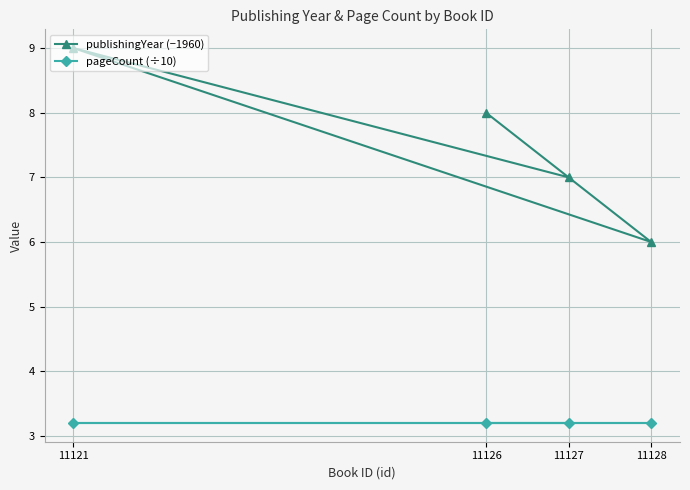

At 11126, list the series in order from largest to smallest.

publishingYear (−1960), pageCount (÷10)